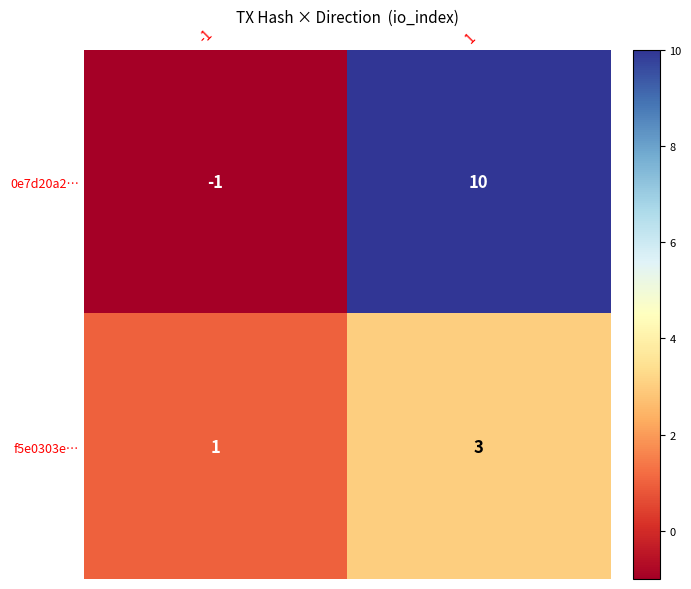

List the series in order of their peak value, lowest first.

f5e0303e…, 0e7d20a2…